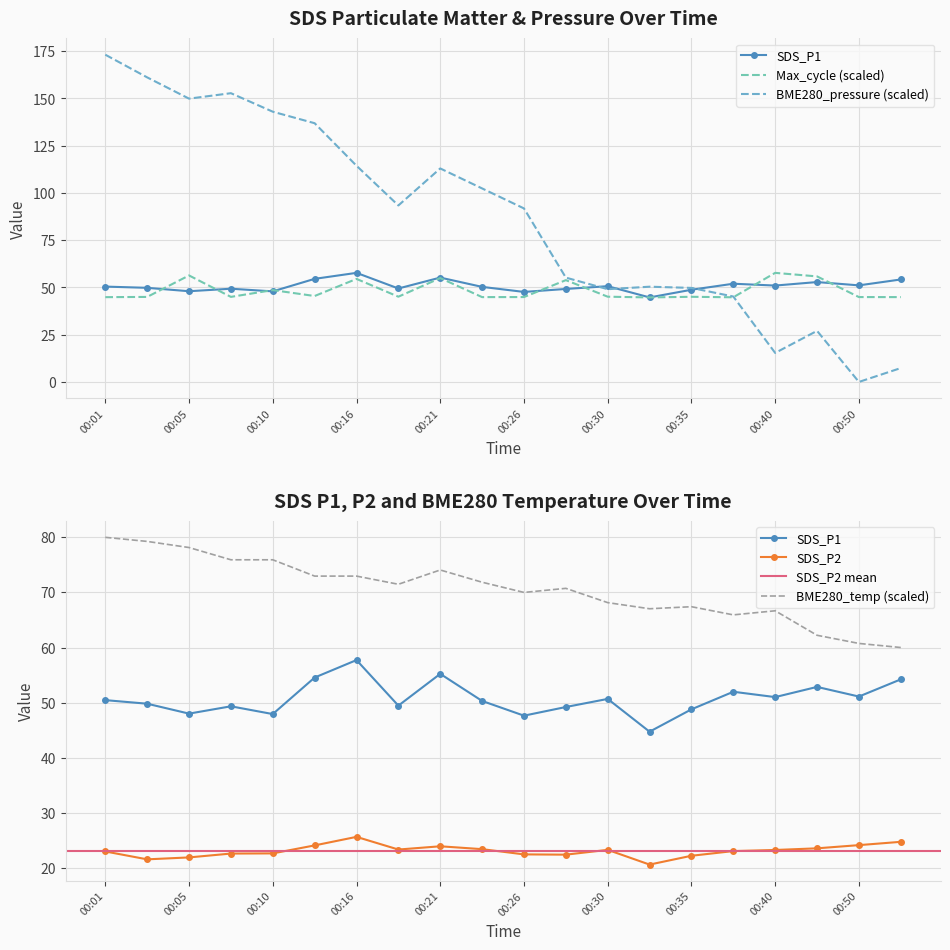

What is the maximum value shown in the chart?

173.2